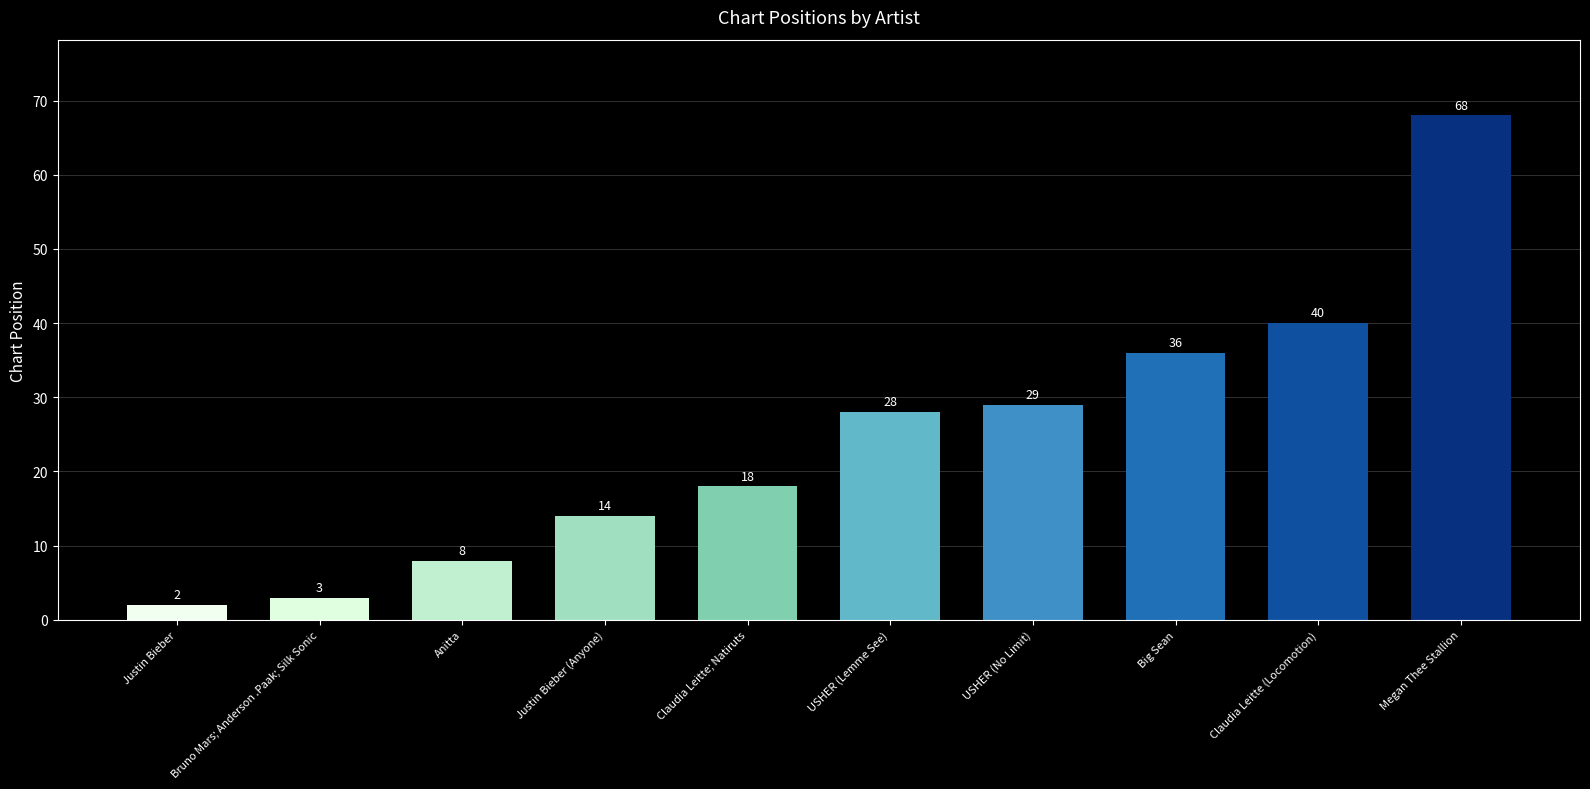

Reading left to right, what are all the values shown in this chart?

2	3	8	14	18	28	29	36	40	68